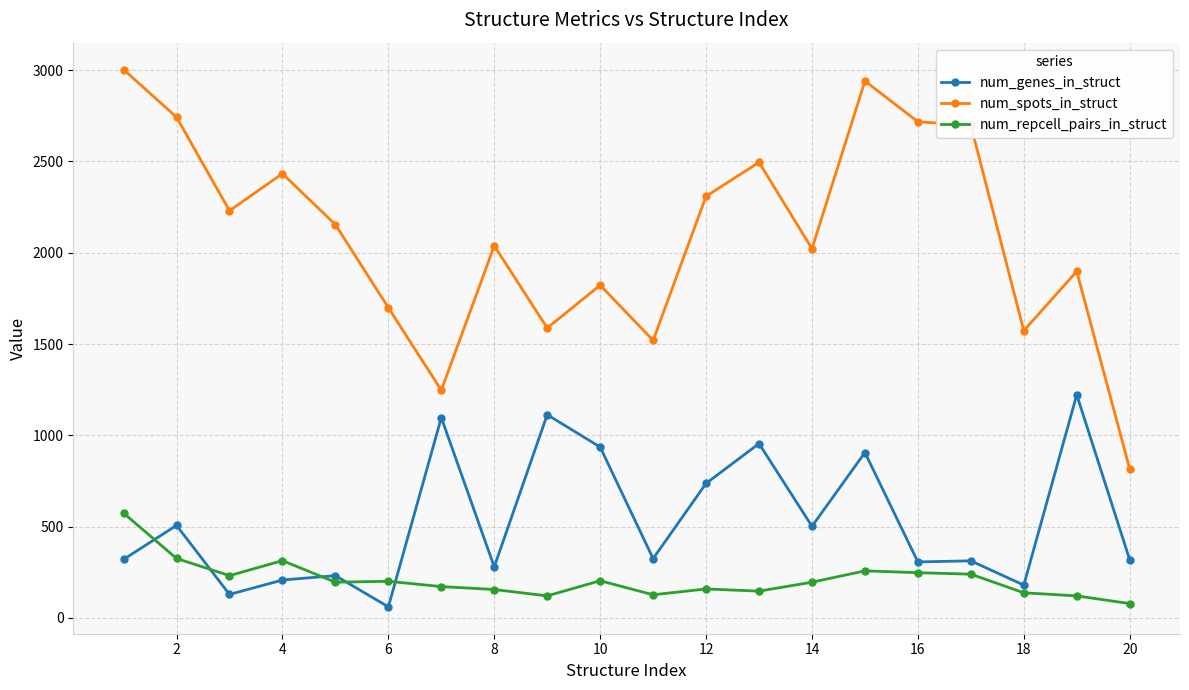

List the series in order of their peak value, lowest first.

num_repcell_pairs_in_struct, num_genes_in_struct, num_spots_in_struct